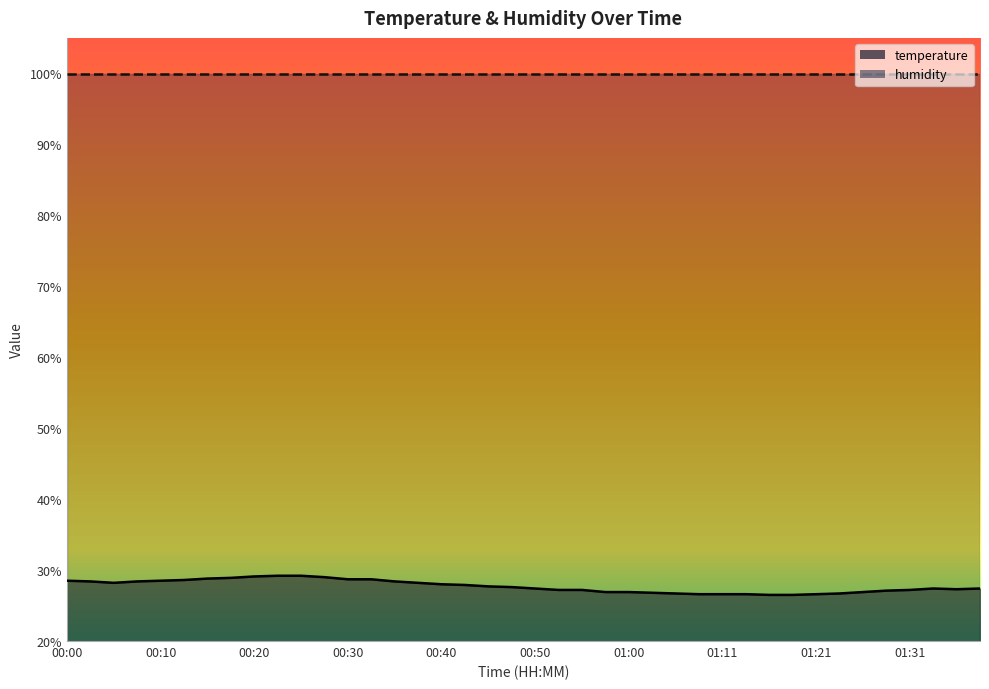

Does the chart display data point markers on the line(s)?

No